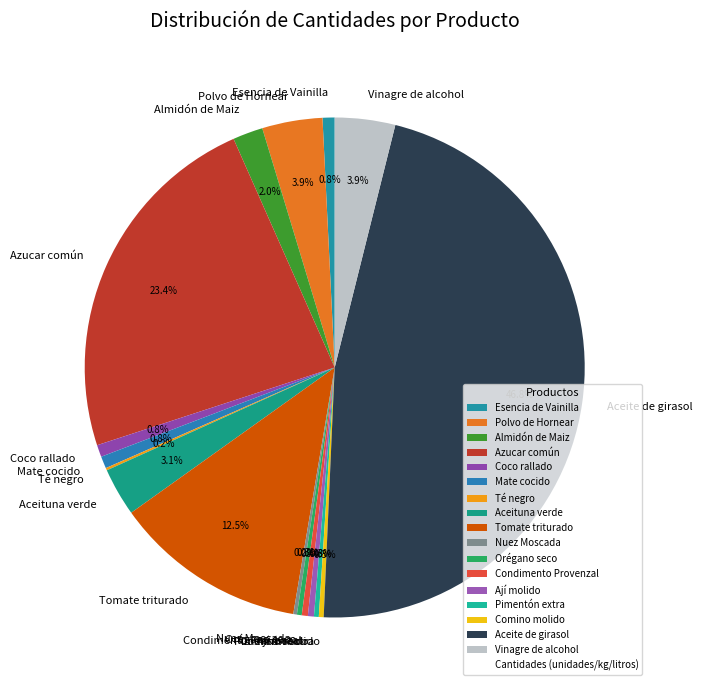

Which has a higher value, Comino molido or Vinagre de alcohol?

Vinagre de alcohol